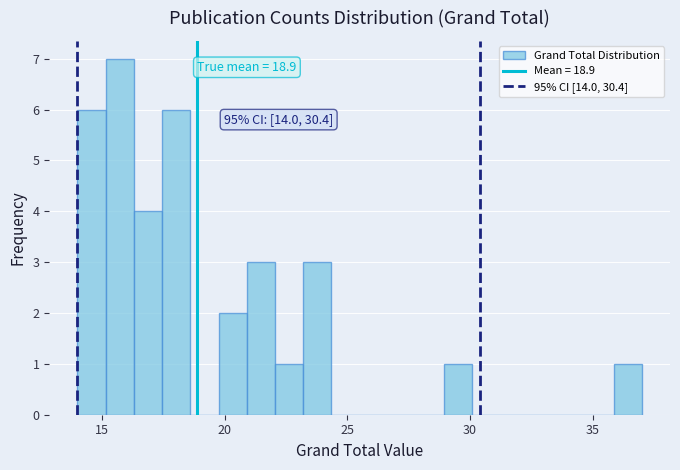

Around what value on the x-axis is the tallest bar? Give the approximate position of its centre, as read against the axis.

15.5